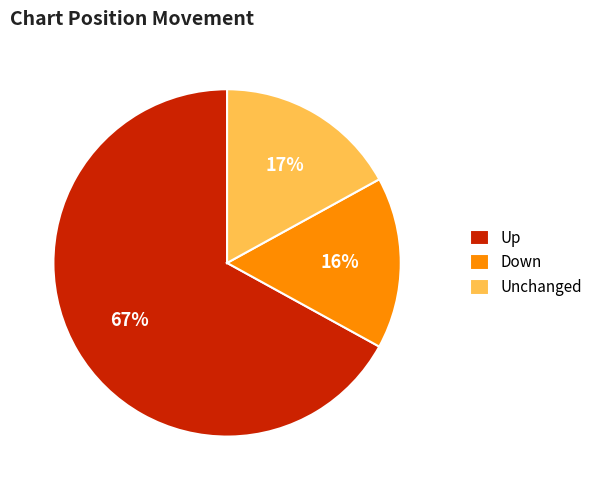

Do Up and Down together represent more than half of the pie?

Yes